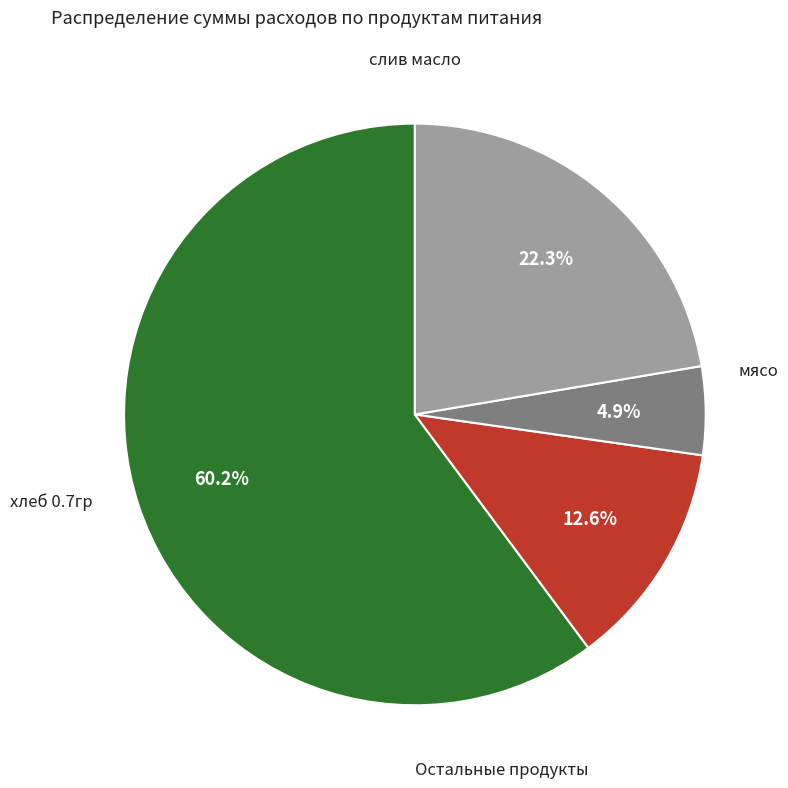

Does any single category account for the majority?

Yes